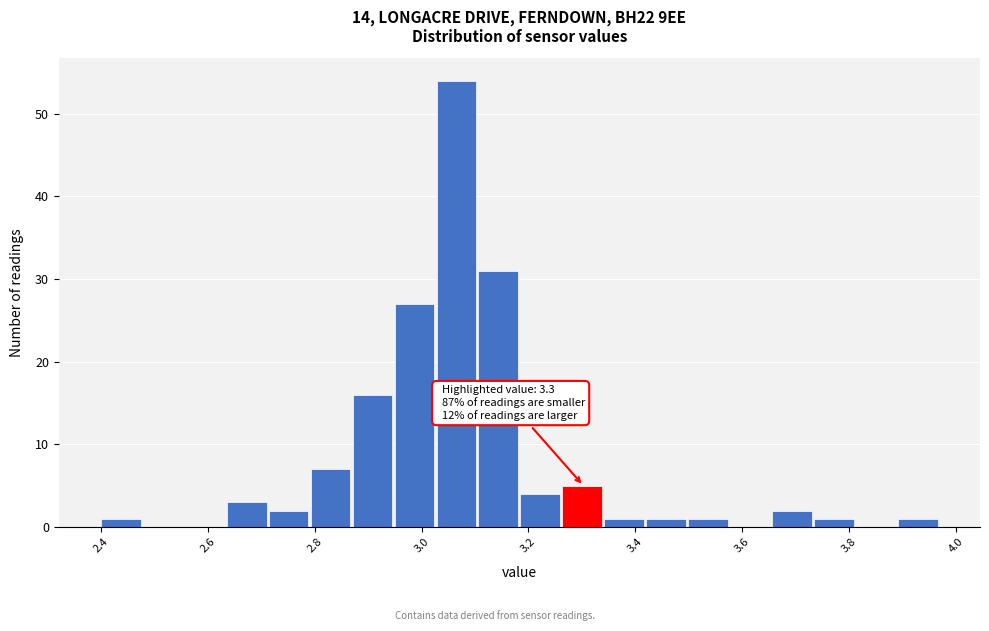

Read against the x-axis, roughly where is the centre of the tallest bar?

3.06